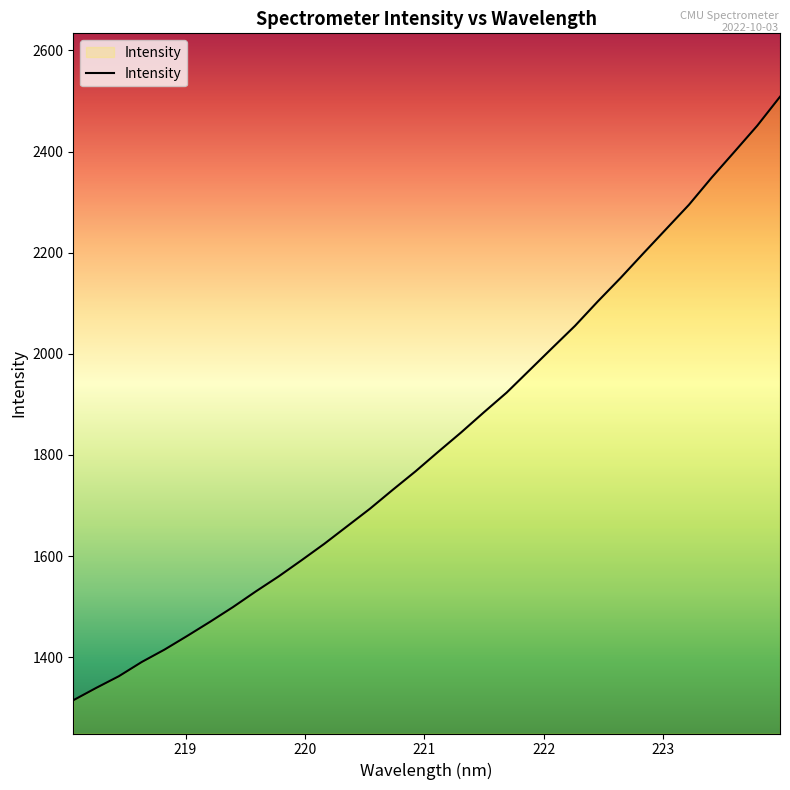

What is the minimum value shown in the chart?

1314.9